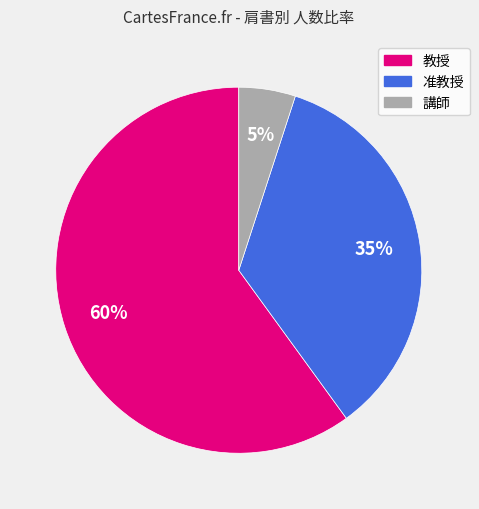

How many slices are in this pie chart?

3